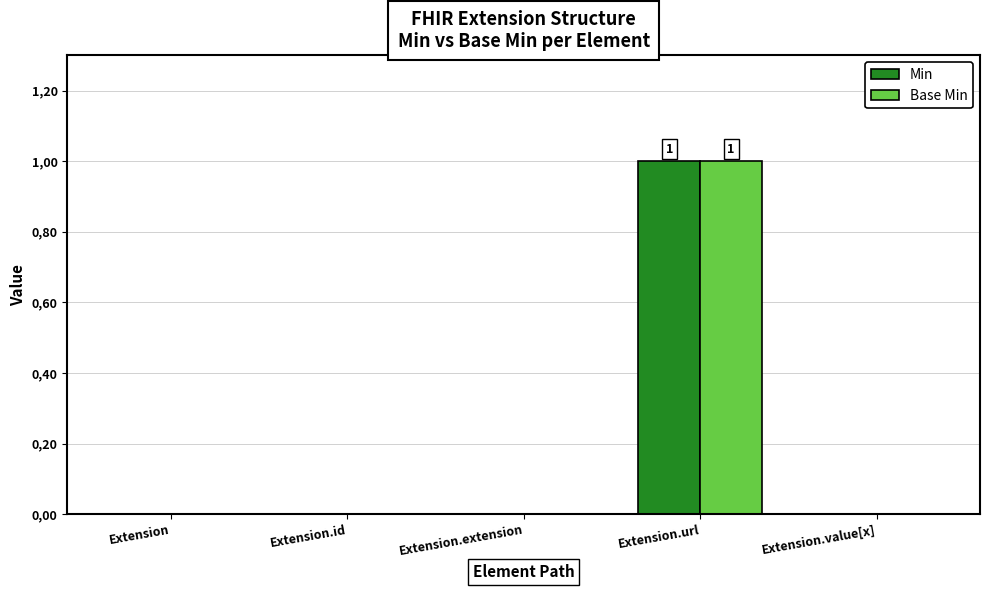

List the labels in order of Base Min value, smallest first.

Extension, Extension.id, Extension.extension, Extension.value[x], Extension.url